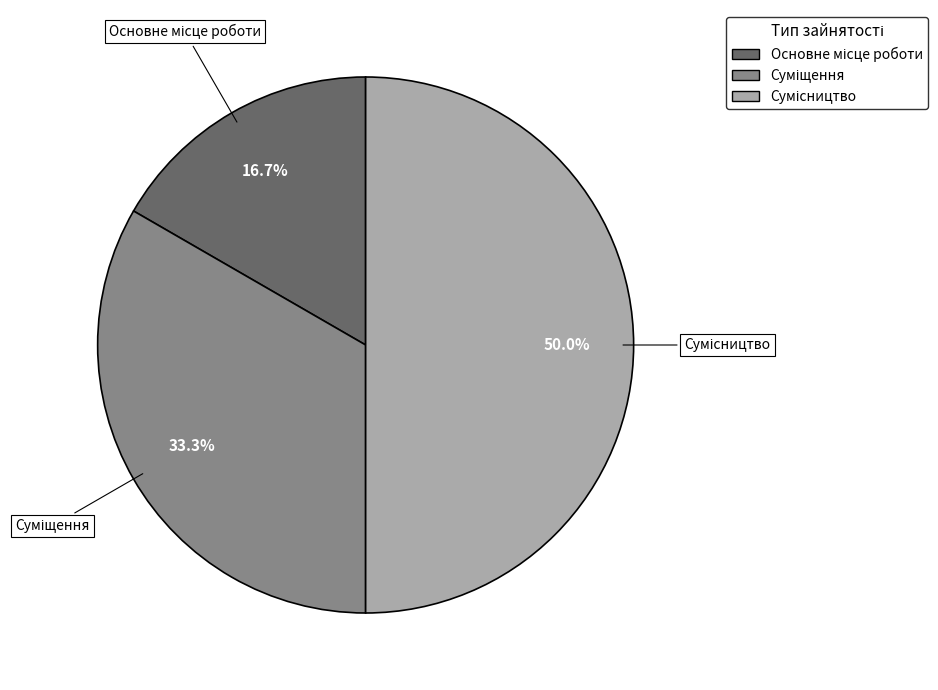

To the nearest percent, what is the difference between the Сумісництво and Суміщення slice percentages?

17%